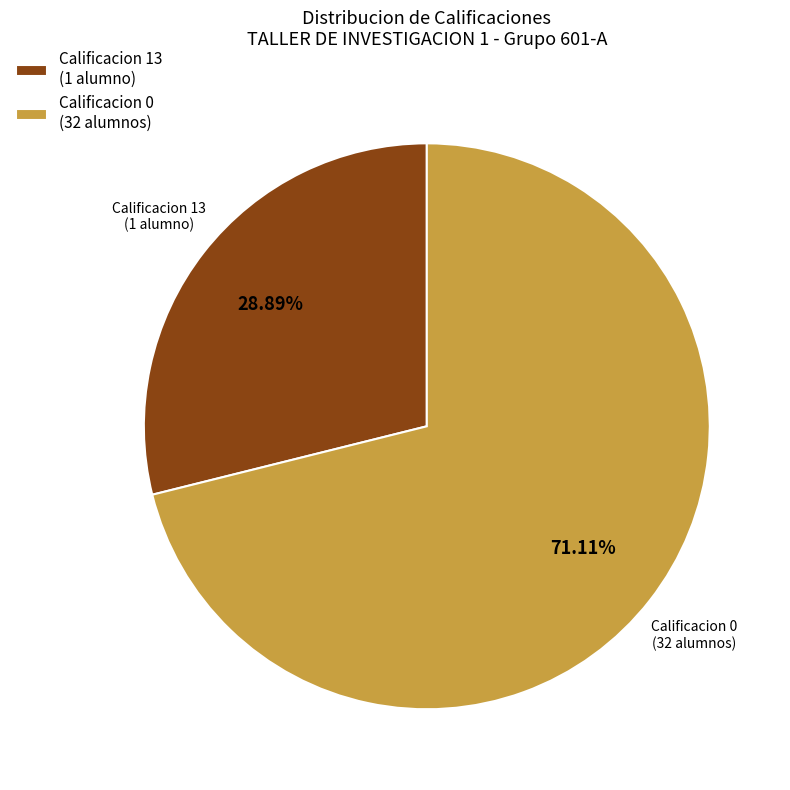

What is the ratio of the value at Calificacion 13 (1 alumno) to the value at Calificacion 0 (32 alumnos)?

0.4